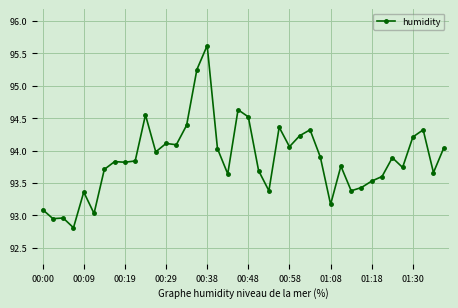

What is the average value?

93.9